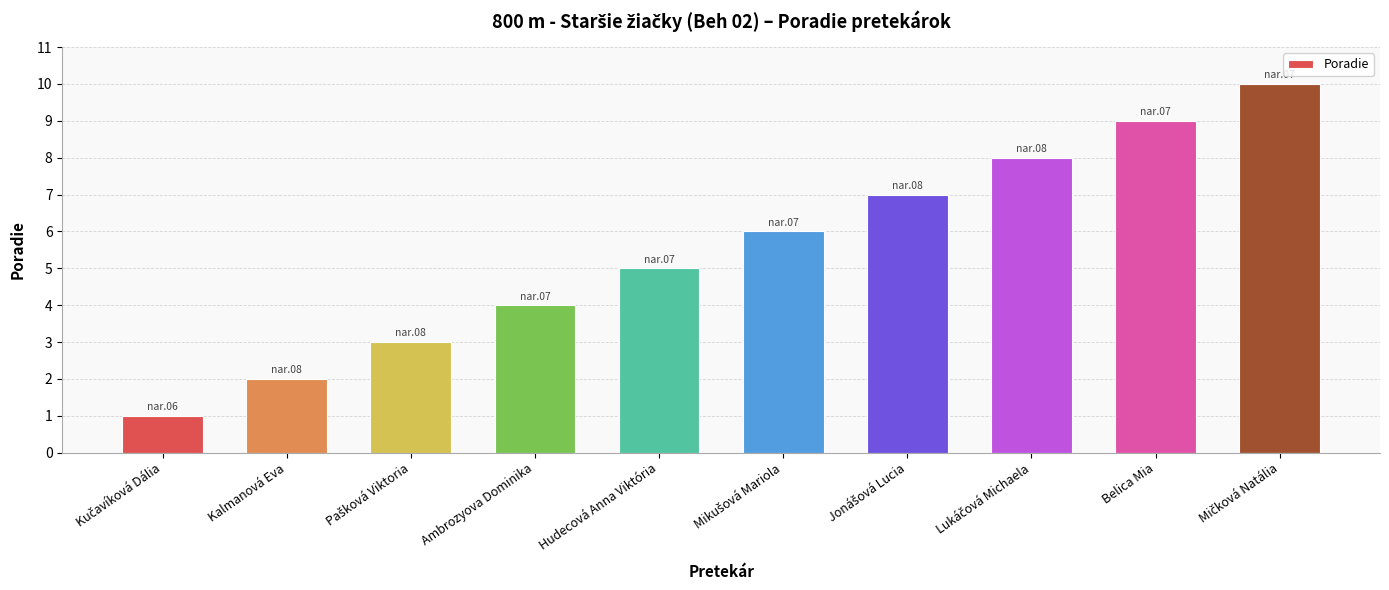

Count the values in the range 3 to 8.

6